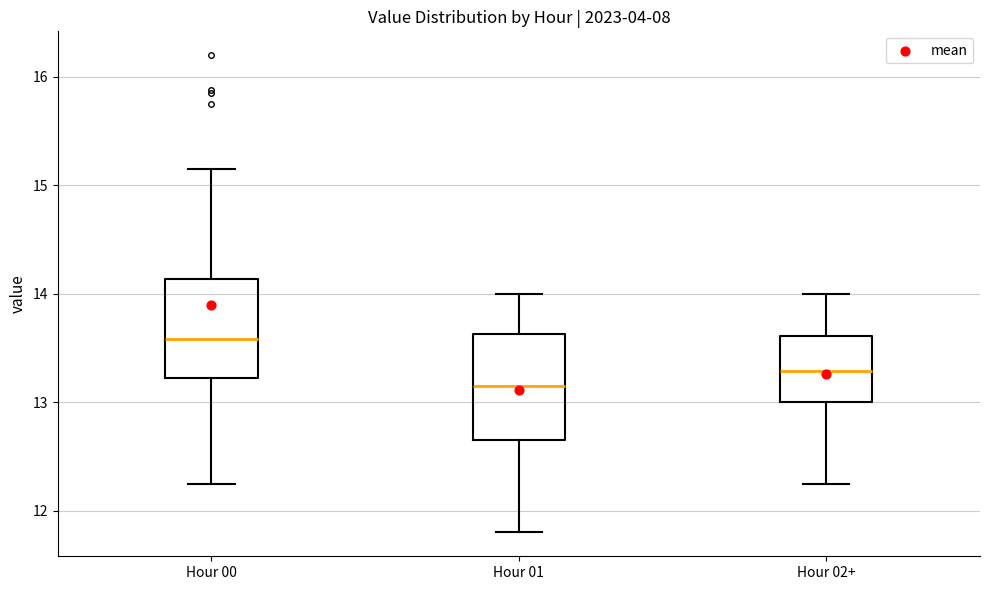

Where does the upper whisker of the box for Hour 00 end on the y-axis? The values are not printed on the chart, so give them approximately, as read against the axis.

15.2